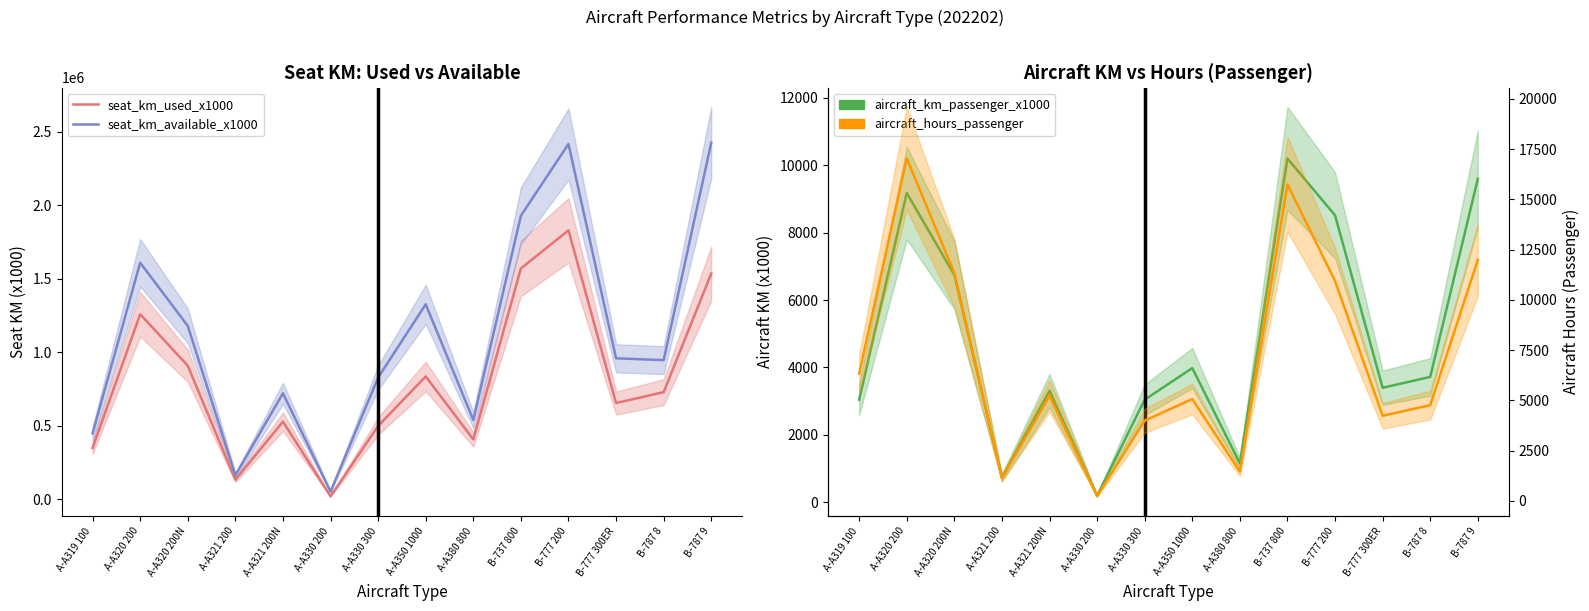

Which has a higher value, A-A320 200N or B-787 9?

B-787 9